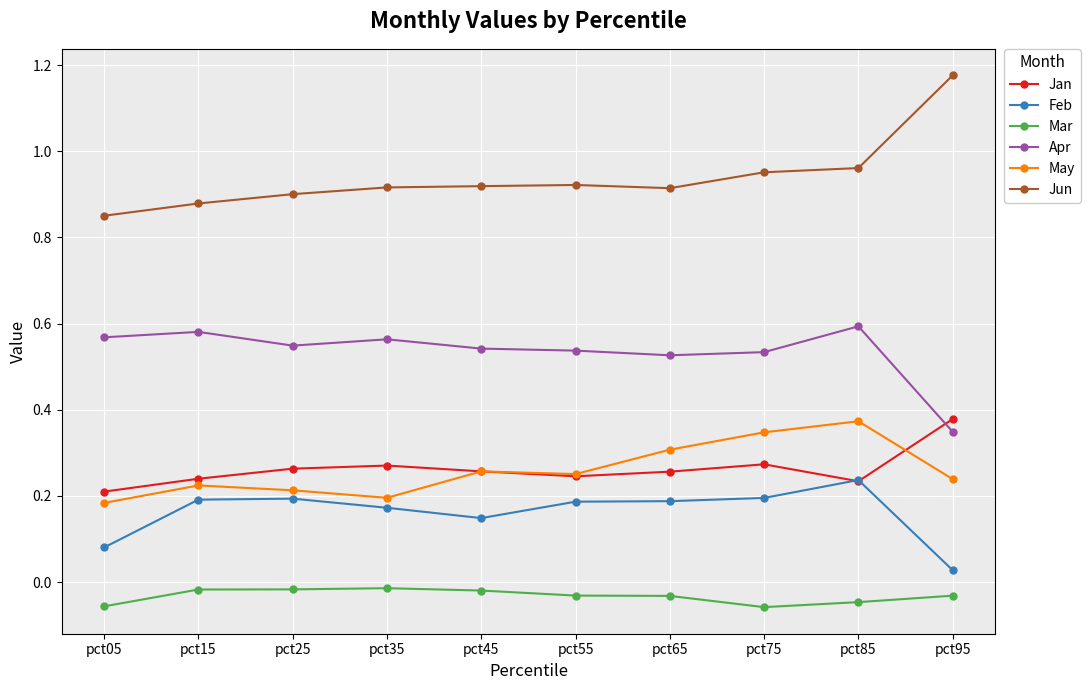

Is it true that Jun equals 0.2 at pct25?

False